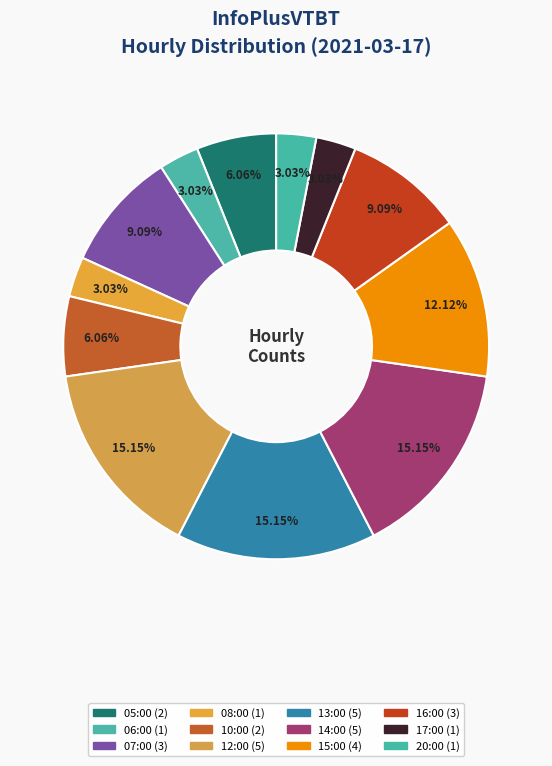

Approximately how many times larger is the value at 06:00 compared to 05:00?

0.5